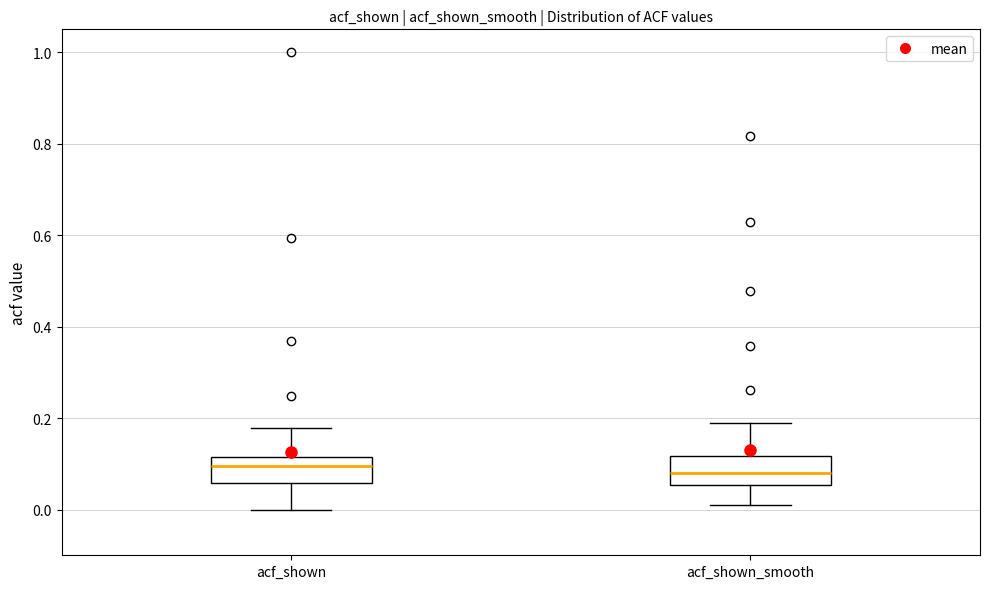

Reading left to right, transcribe this box plot: for each box, give where its median line is, the range the box spans, and where its two whiskers end, as read against the y-axis. The values are not printed on the chart, so give them approximately, as read against the axis.

acf_shown: median 0.10, box 0.06 to 0.12, whiskers 0.00 to 0.18
acf_shown_smooth: median 0.08, box 0.06 to 0.12, whiskers 0.02 to 0.18